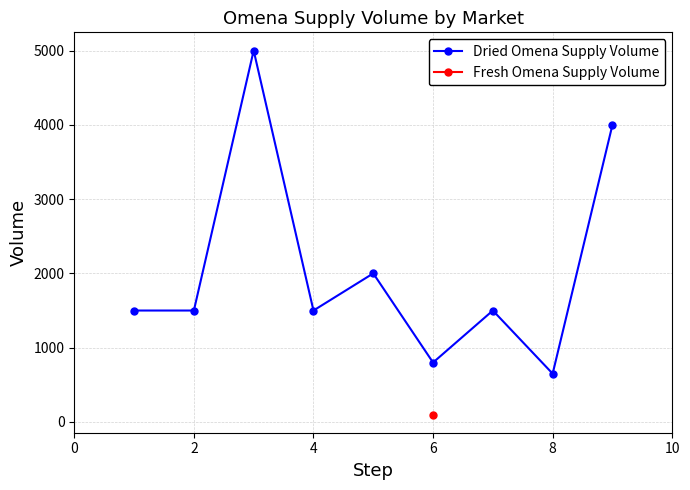

The value of Dried Omena Supply Volume at 4 is 1500. True or false?

True